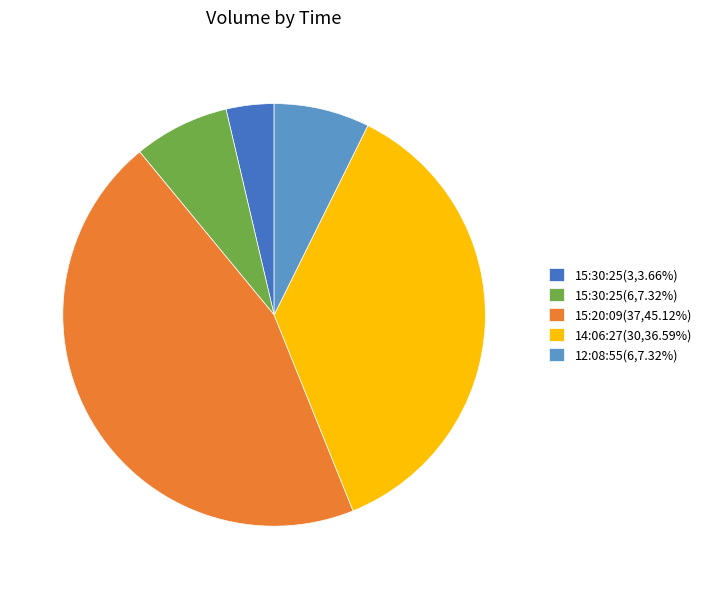

Combined, do 14:06:27(30,36.59%) and 12:08:55(6,7.32%) account for over 50%?

No